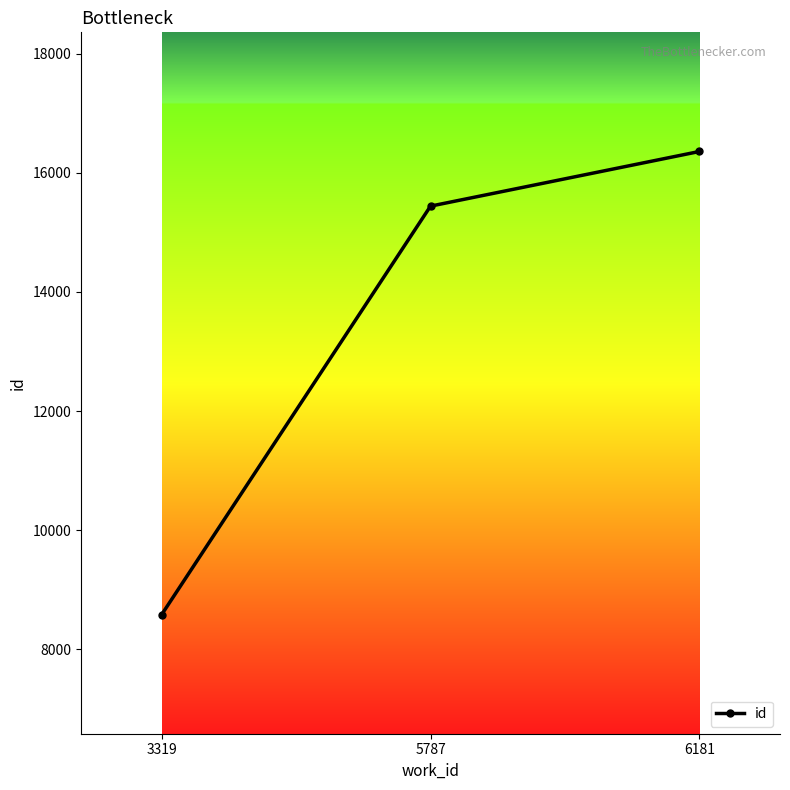

How many values are between 8586 and 16358?

3